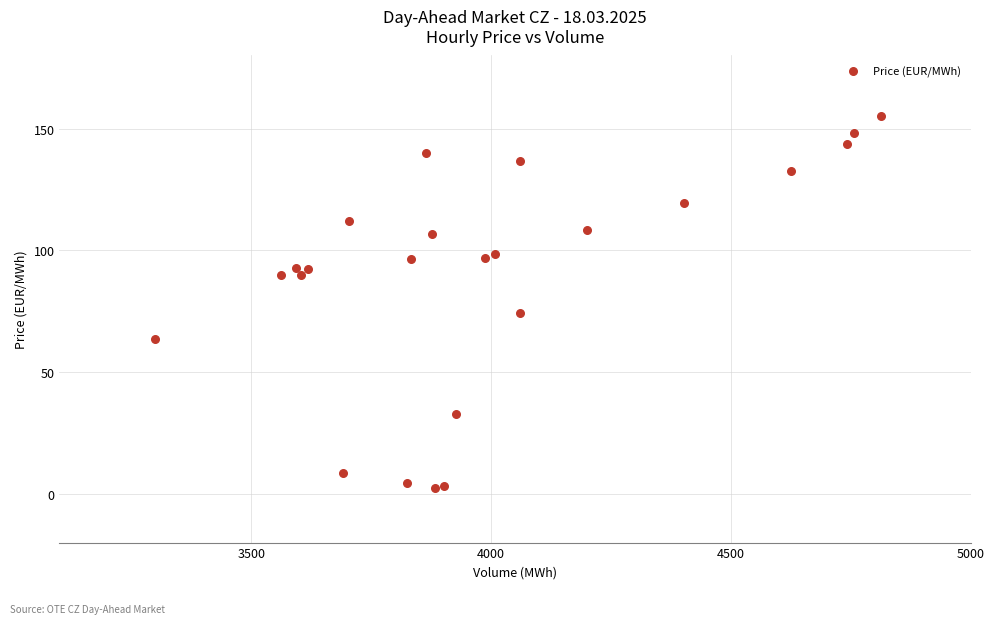

What Y value in the scatter plot is closest to 78?

74.3